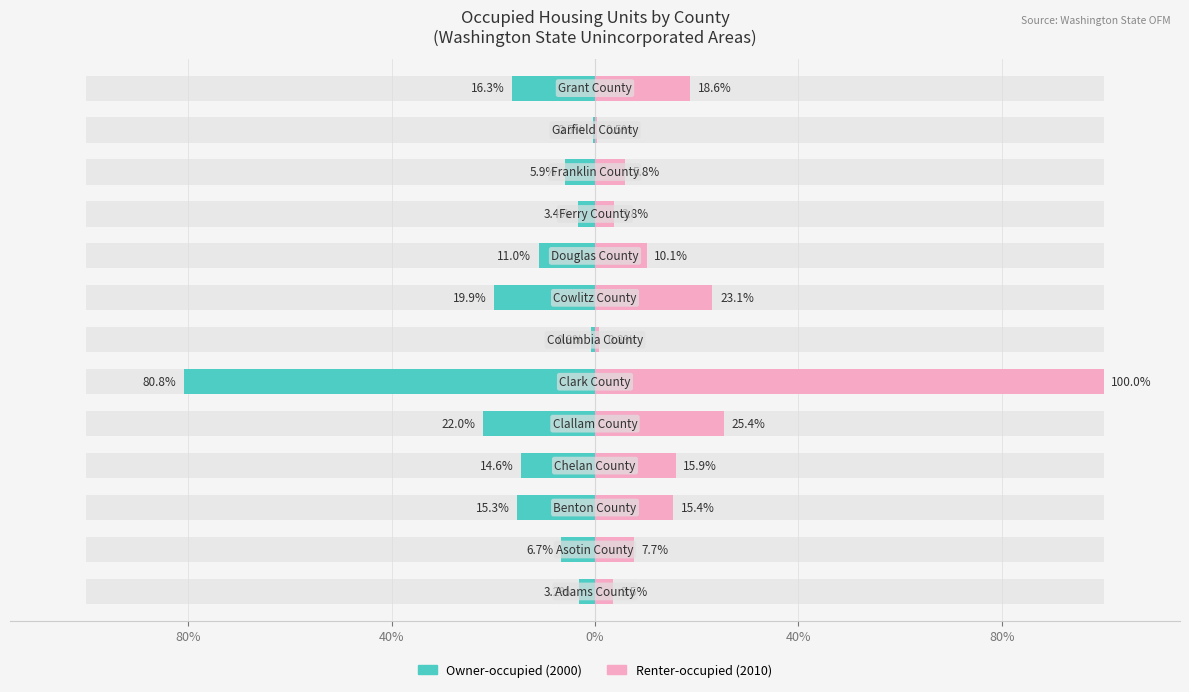

Is the value of Owner-occupied (2000) at 40% greater than the value of Renter-occupied (2010) at 0%?

No